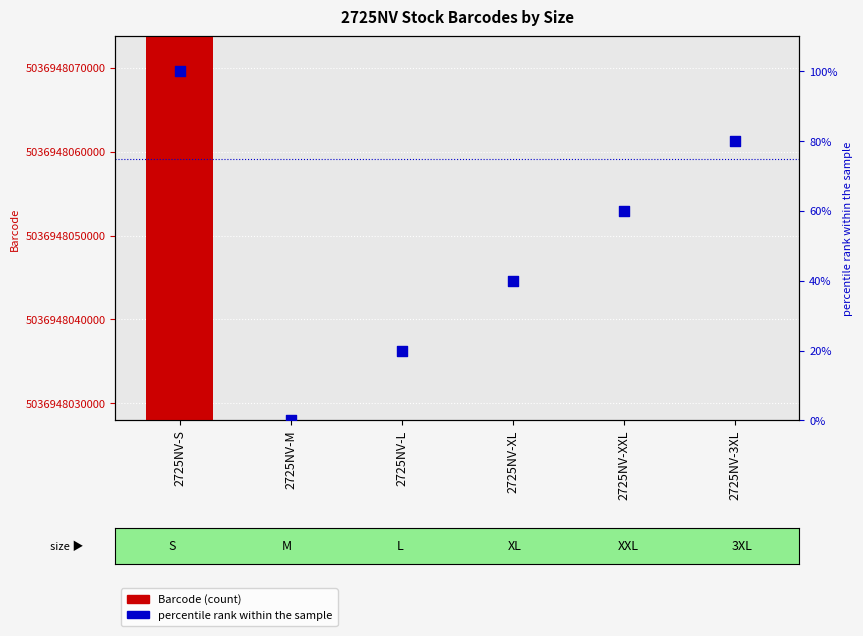

Which series has the widest spread of Y values?

Barcode